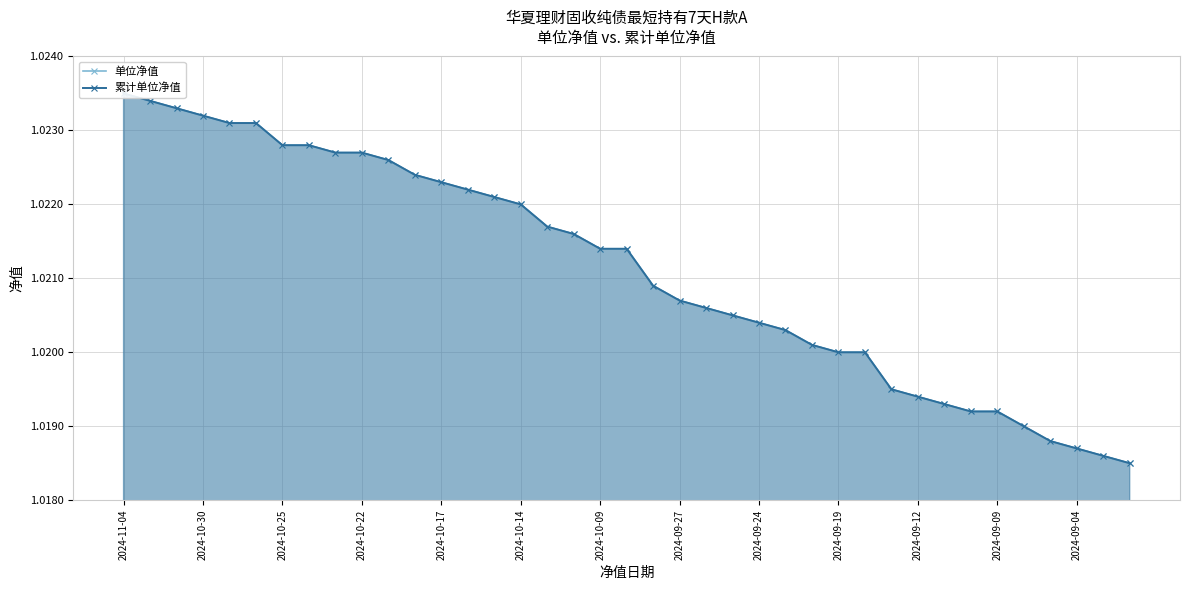

What is the minimum value shown in the chart?

1.0